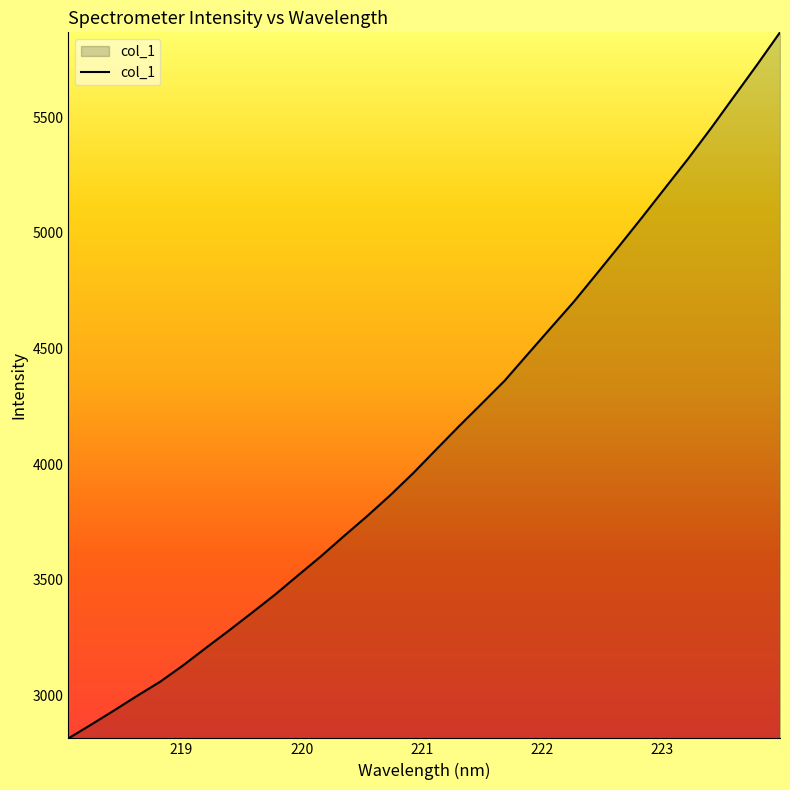

How many series are shown in this chart?

1